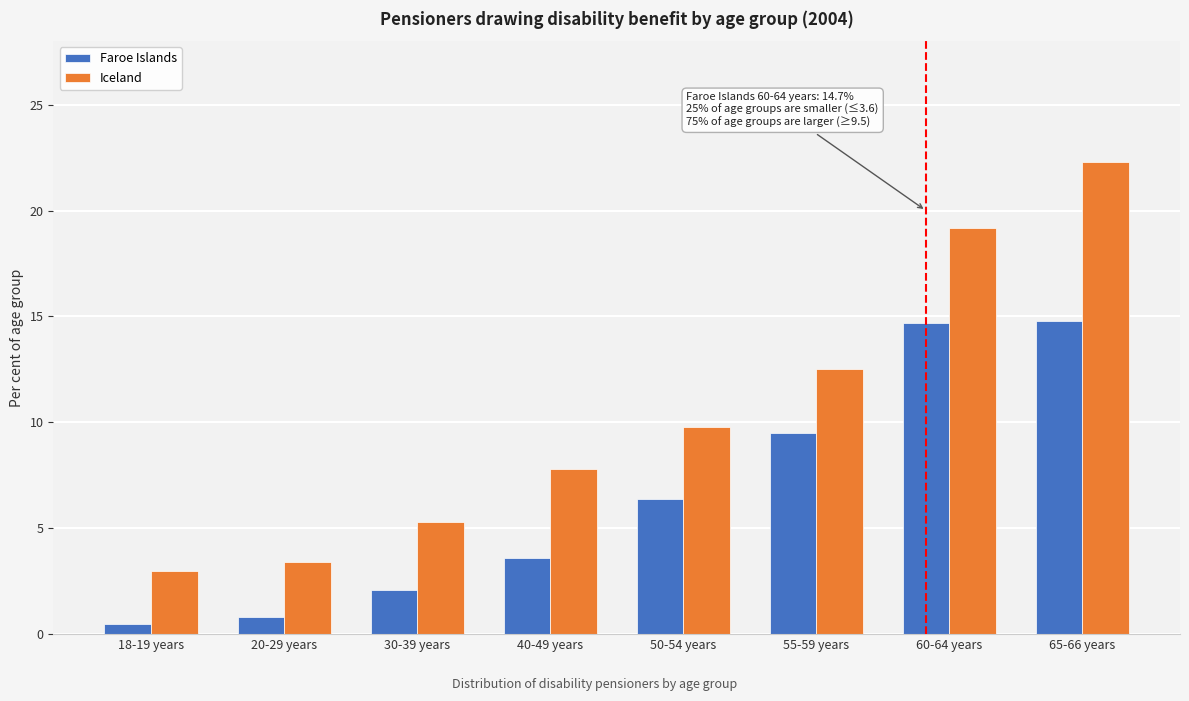

The value of Faroe Islands at 30-39 years is 3.7. True or false?

False